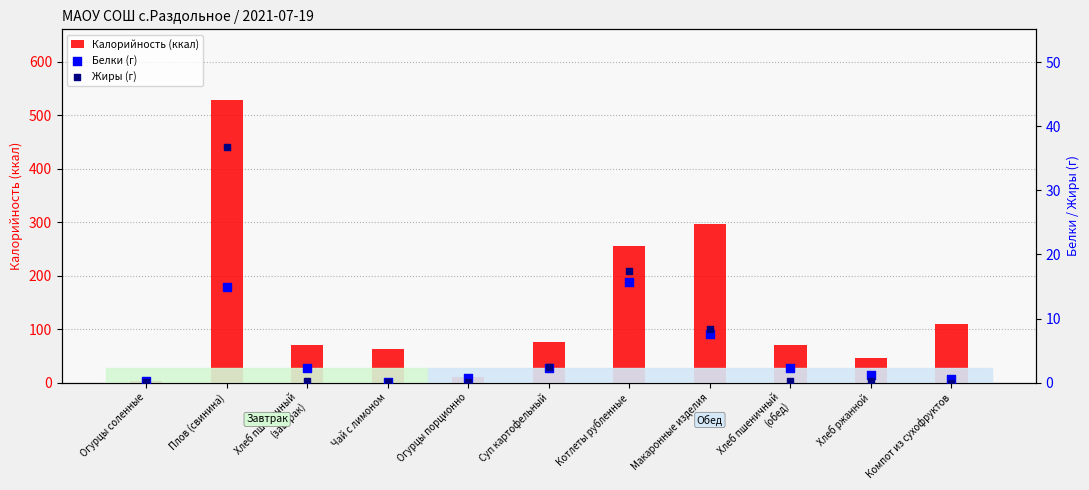

At which category is the sum across all series the highest?

Плов (свинина)